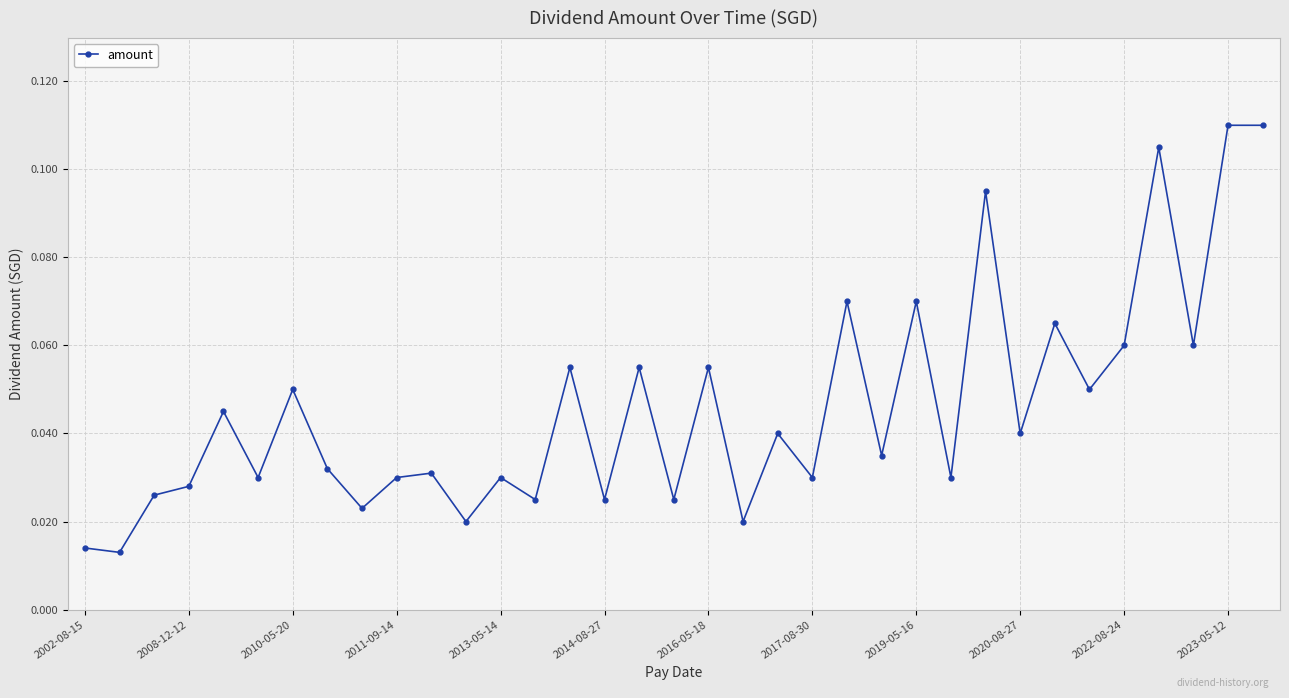

How many values are between 0 and 1?

35